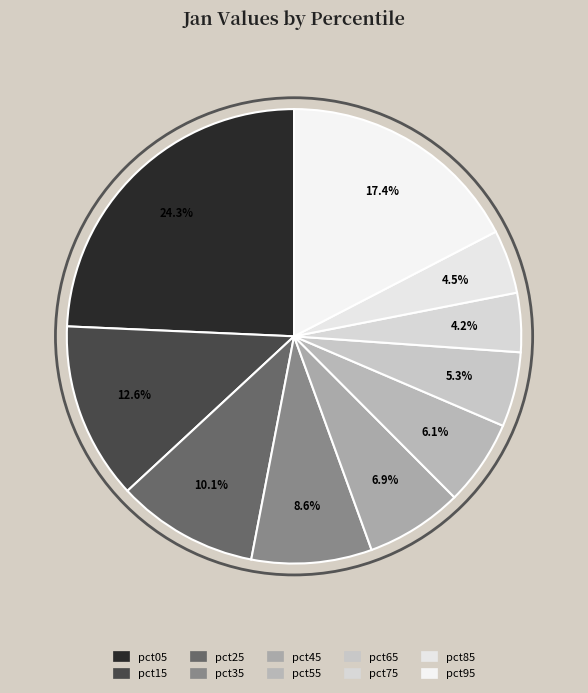

How much of the chart is everything except pct25?

89.9%